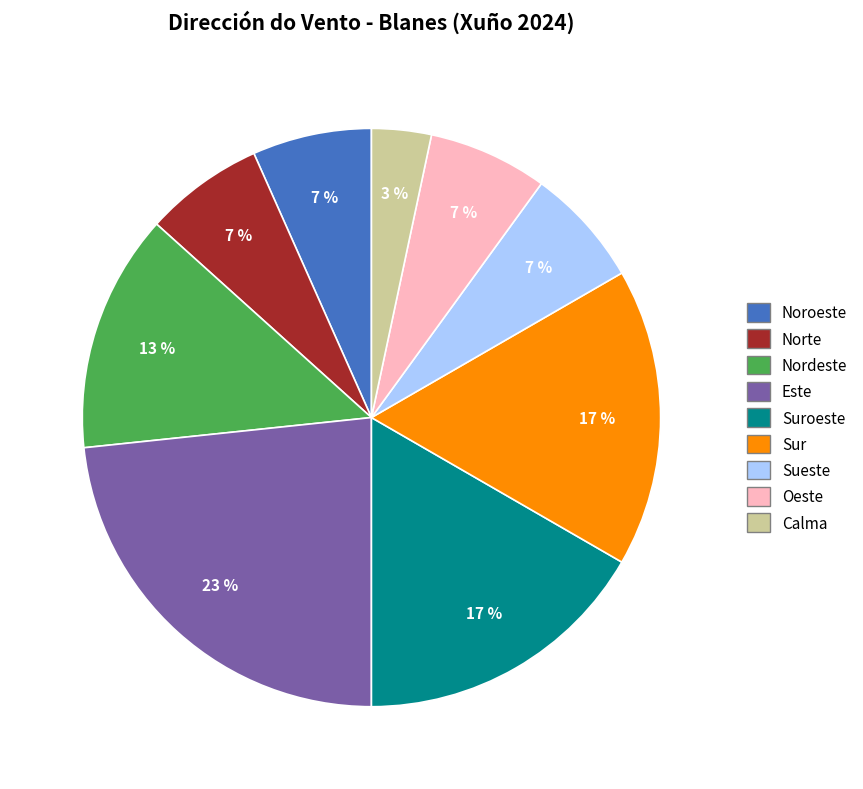

To the nearest percent, what is the average slice percentage?

11%